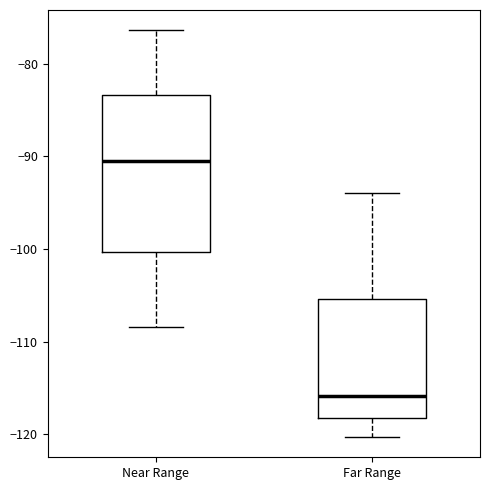

Which box's median line is the highest?

Near Range